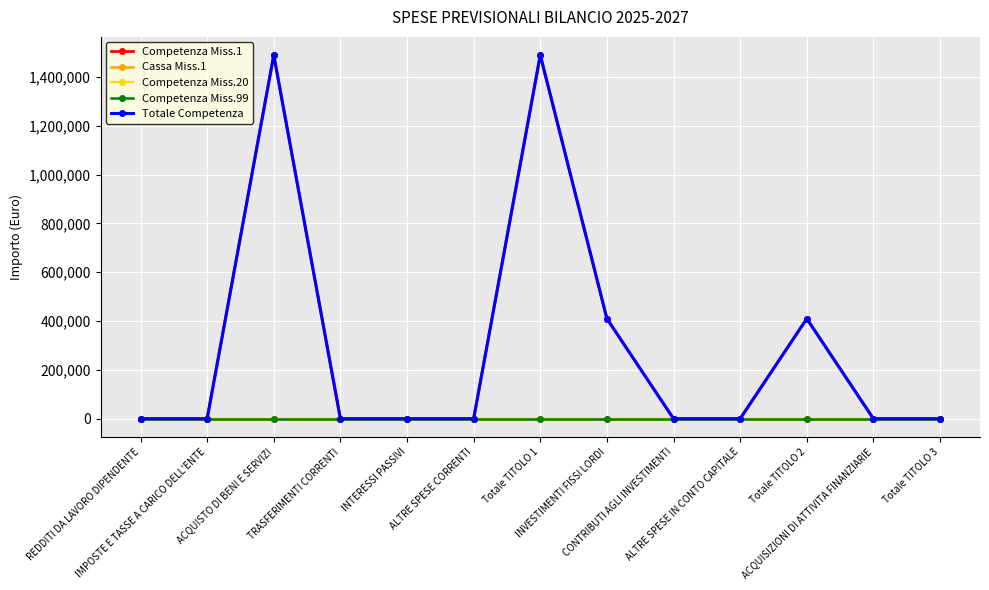

Reading left to right, extract all data points from this chart.

Competenza Miss.1: REDDITI DA LAVORO DIPENDENTE=0	IMPOSTE E TASSE A CARICO DELL'ENTE=0	ACQUISTO DI BENI E SERVIZI=1490000	TRASFERIMENTI CORRENTI=0	INTERESSI PASSIVI=0	ALTRE SPESE CORRENTI=0	Totale TITOLO 1=1490000	INVESTIMENTI FISSI LORDI=410000	CONTRIBUTI AGLI INVESTIMENTI=0	ALTRE SPESE IN CONTO CAPITALE=0	Totale TITOLO 2=410000	ACQUISIZIONI DI ATTIVITA FINANZIARIE=0	Totale TITOLO 3=0
Cassa Miss.1: REDDITI DA LAVORO DIPENDENTE=0	IMPOSTE E TASSE A CARICO DELL'ENTE=0	ACQUISTO DI BENI E SERVIZI=0	TRASFERIMENTI CORRENTI=0	INTERESSI PASSIVI=0	ALTRE SPESE CORRENTI=0	Totale TITOLO 1=0	INVESTIMENTI FISSI LORDI=0	CONTRIBUTI AGLI INVESTIMENTI=0	ALTRE SPESE IN CONTO CAPITALE=0	Totale TITOLO 2=0	ACQUISIZIONI DI ATTIVITA FINANZIARIE=0	Totale TITOLO 3=0
Competenza Miss.20: REDDITI DA LAVORO DIPENDENTE=0	IMPOSTE E TASSE A CARICO DELL'ENTE=0	ACQUISTO DI BENI E SERVIZI=0	TRASFERIMENTI CORRENTI=0	INTERESSI PASSIVI=0	ALTRE SPESE CORRENTI=0	Totale TITOLO 1=0	INVESTIMENTI FISSI LORDI=0	CONTRIBUTI AGLI INVESTIMENTI=0	ALTRE SPESE IN CONTO CAPITALE=0	Totale TITOLO 2=0	ACQUISIZIONI DI ATTIVITA FINANZIARIE=0	Totale TITOLO 3=0
Competenza Miss.99: REDDITI DA LAVORO DIPENDENTE=0	IMPOSTE E TASSE A CARICO DELL'ENTE=0	ACQUISTO DI BENI E SERVIZI=0	TRASFERIMENTI CORRENTI=0	INTERESSI PASSIVI=0	ALTRE SPESE CORRENTI=0	Totale TITOLO 1=0	INVESTIMENTI FISSI LORDI=0	CONTRIBUTI AGLI INVESTIMENTI=0	ALTRE SPESE IN CONTO CAPITALE=0	Totale TITOLO 2=0	ACQUISIZIONI DI ATTIVITA FINANZIARIE=0	Totale TITOLO 3=0
Totale Competenza: REDDITI DA LAVORO DIPENDENTE=0	IMPOSTE E TASSE A CARICO DELL'ENTE=0	ACQUISTO DI BENI E SERVIZI=1490000	TRASFERIMENTI CORRENTI=0	INTERESSI PASSIVI=0	ALTRE SPESE CORRENTI=0	Totale TITOLO 1=1490000	INVESTIMENTI FISSI LORDI=410000	CONTRIBUTI AGLI INVESTIMENTI=0	ALTRE SPESE IN CONTO CAPITALE=0	Totale TITOLO 2=410000	ACQUISIZIONI DI ATTIVITA FINANZIARIE=0	Totale TITOLO 3=0